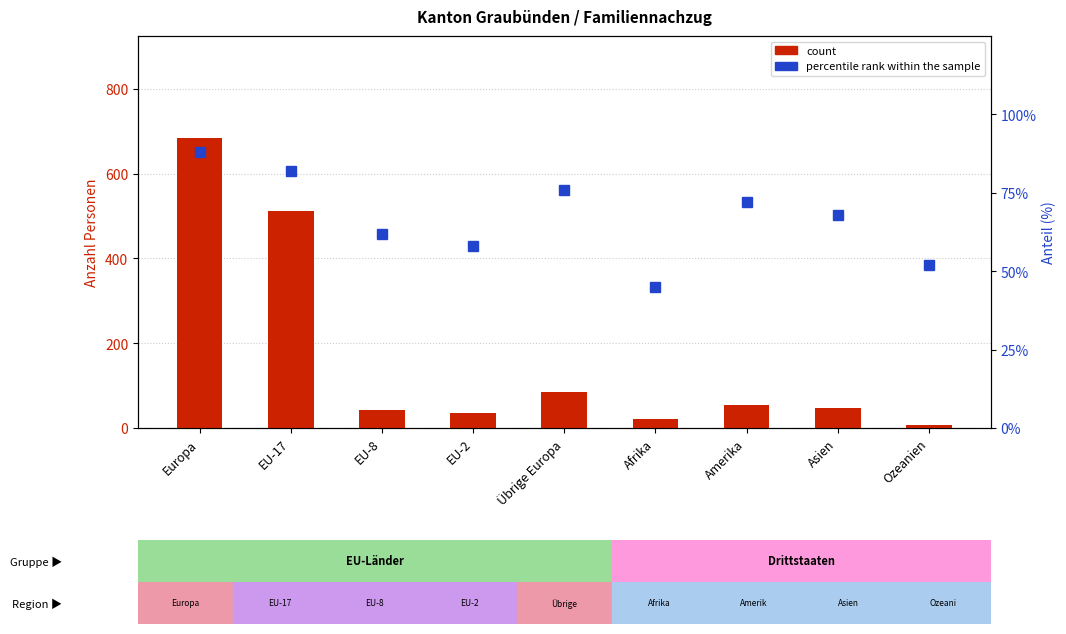

What is the total value across all series at Afrika?

66